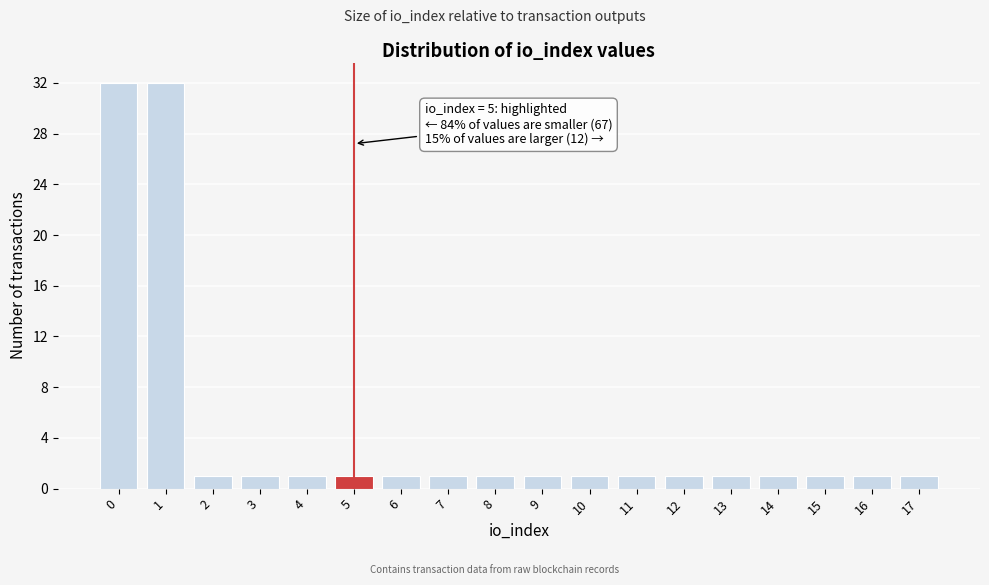

Reading left to right, extract all data points from this chart.

0=32	1=32	2=1	3=1	4=1	5=1	6=1	7=1	8=1	9=1	10=1	11=1	12=1	13=1	14=1	15=1	16=1	17=1